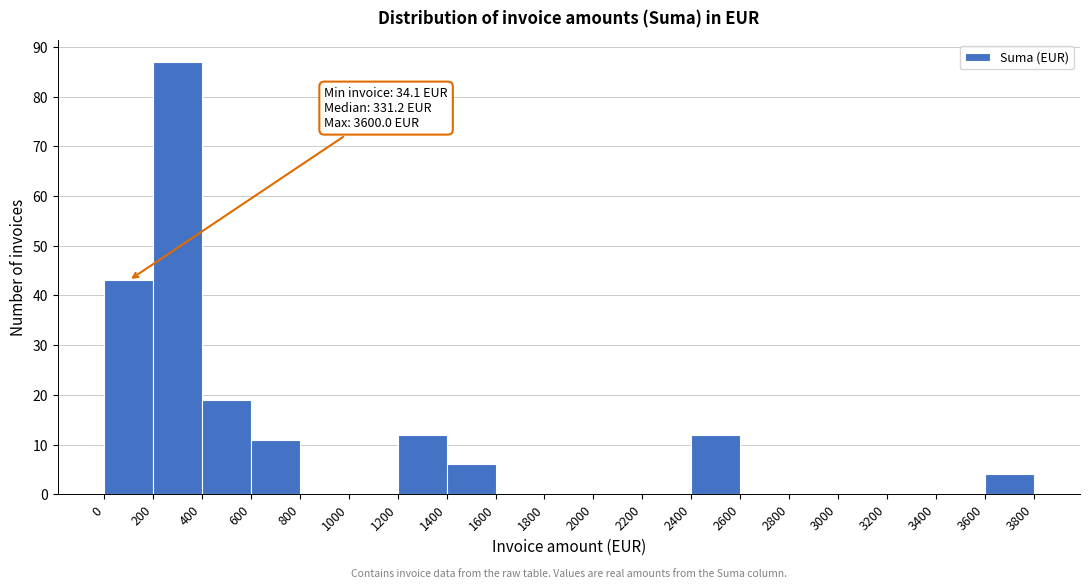

Over which range of the x-axis is the bar tallest?

200 to 400